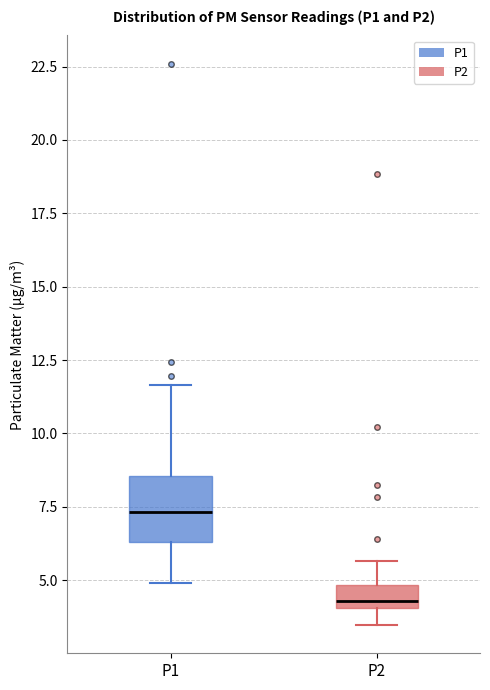

Reading left to right, transcribe this box plot: for each box, give where its median line is, the range the box spans, and where its two whiskers end, as read against the y-axis. The values are not printed on the chart, so give them approximately, as read against the axis.

P1: median 7.5, box 6.5 to 8.5, whiskers 5.0 to 11.5
P2: median 4.5, box 4.0 to 5.0, whiskers 3.5 to 5.5